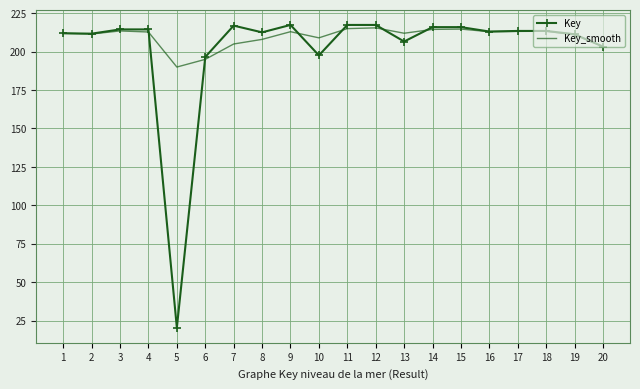

Which series has the largest range (max minus min)?

Key